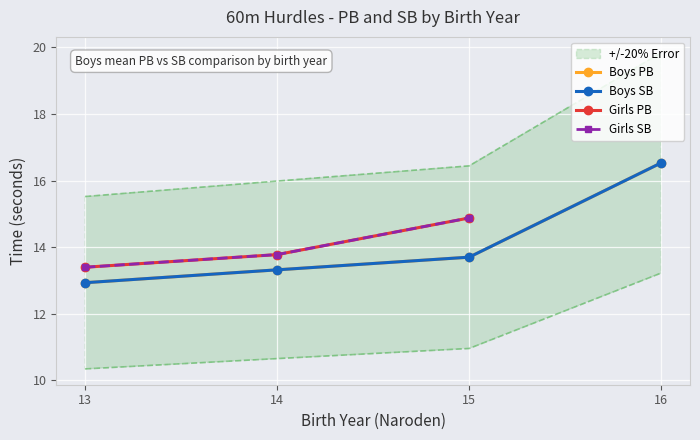

Which has a higher value, 14 or 15?

15